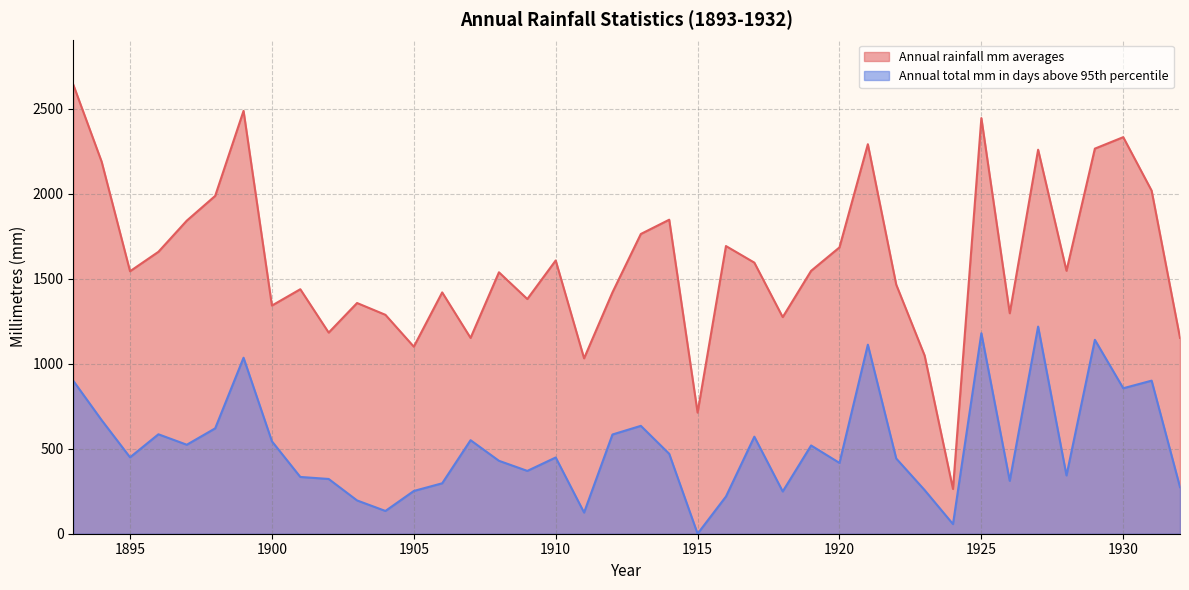

What is the sum of the Annual total mm in days above 95th percentile values at 1922 and 1923?

699.2